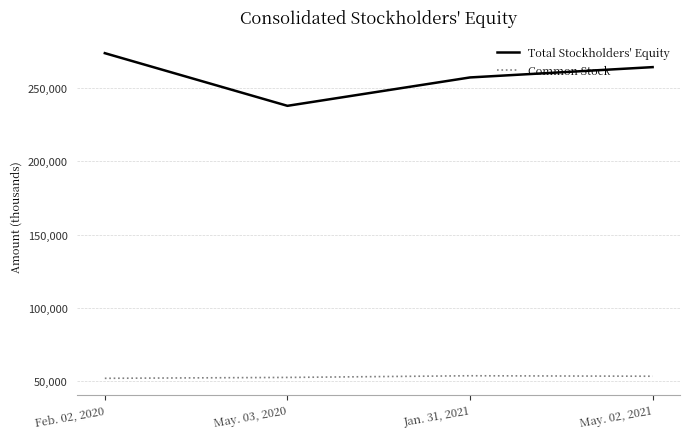

Between May. 03, 2020 and Jan. 31, 2021, which series saw the biggest shift?

Total Stockholders' Equity